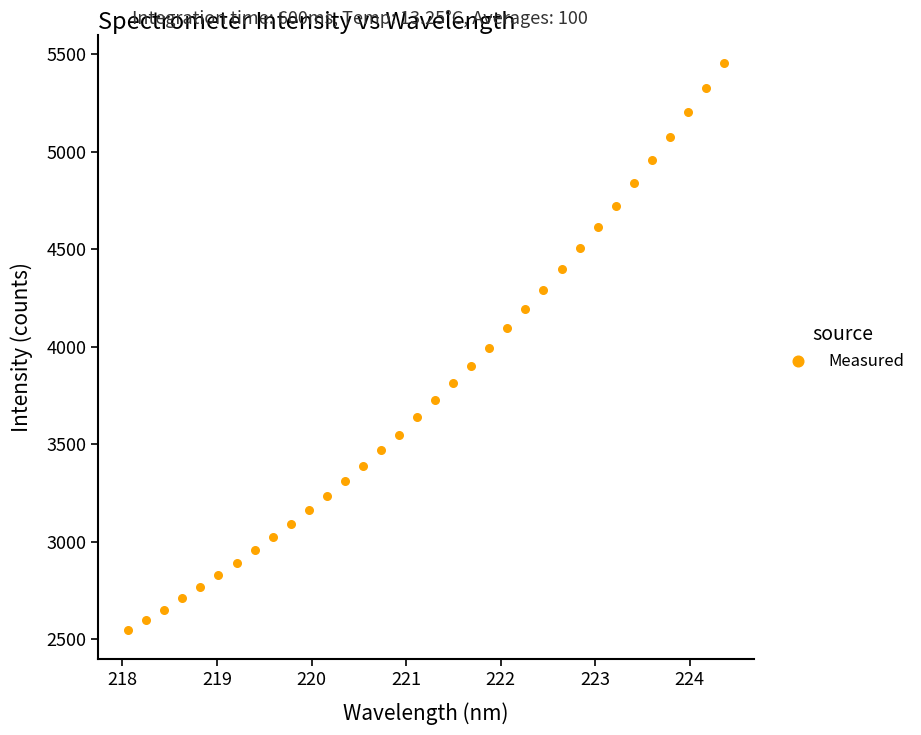

What is the range of Y values (max minus min)?

2909.5